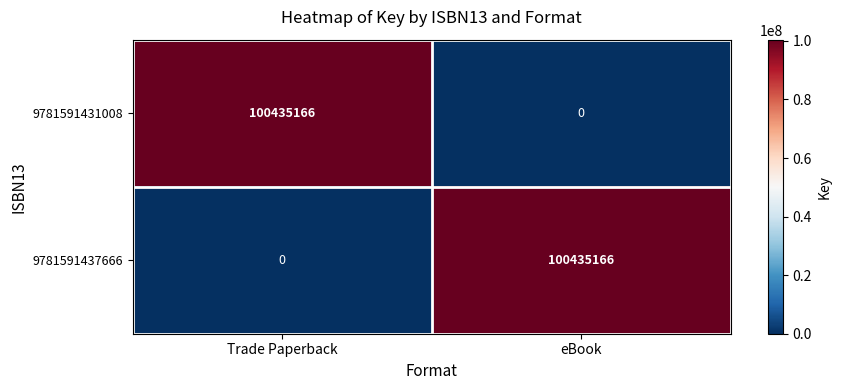

The value of 9781591437666 at eBook is 150094580. True or false?

False